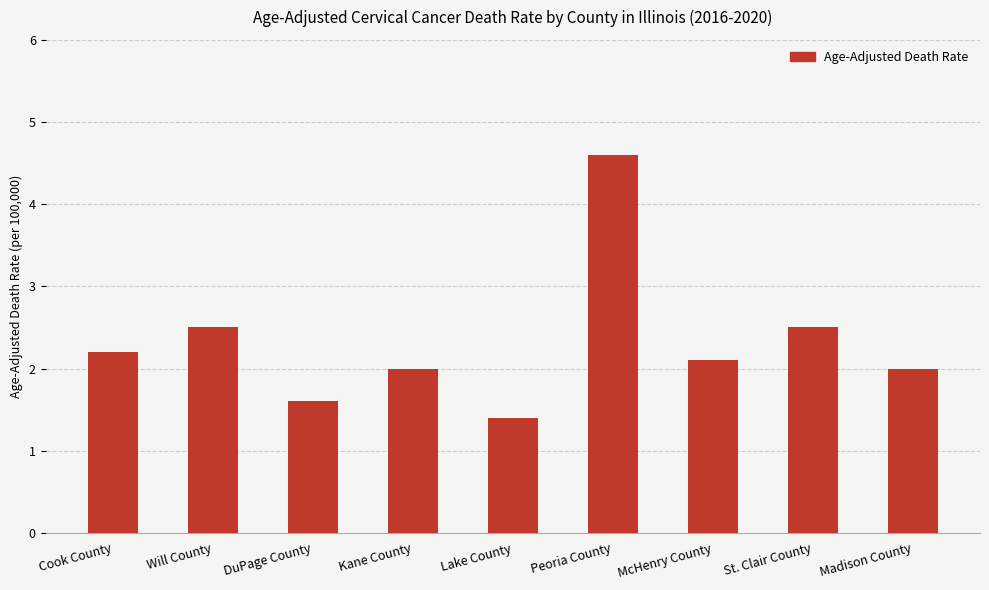

What is the greatest value displayed?

4.6